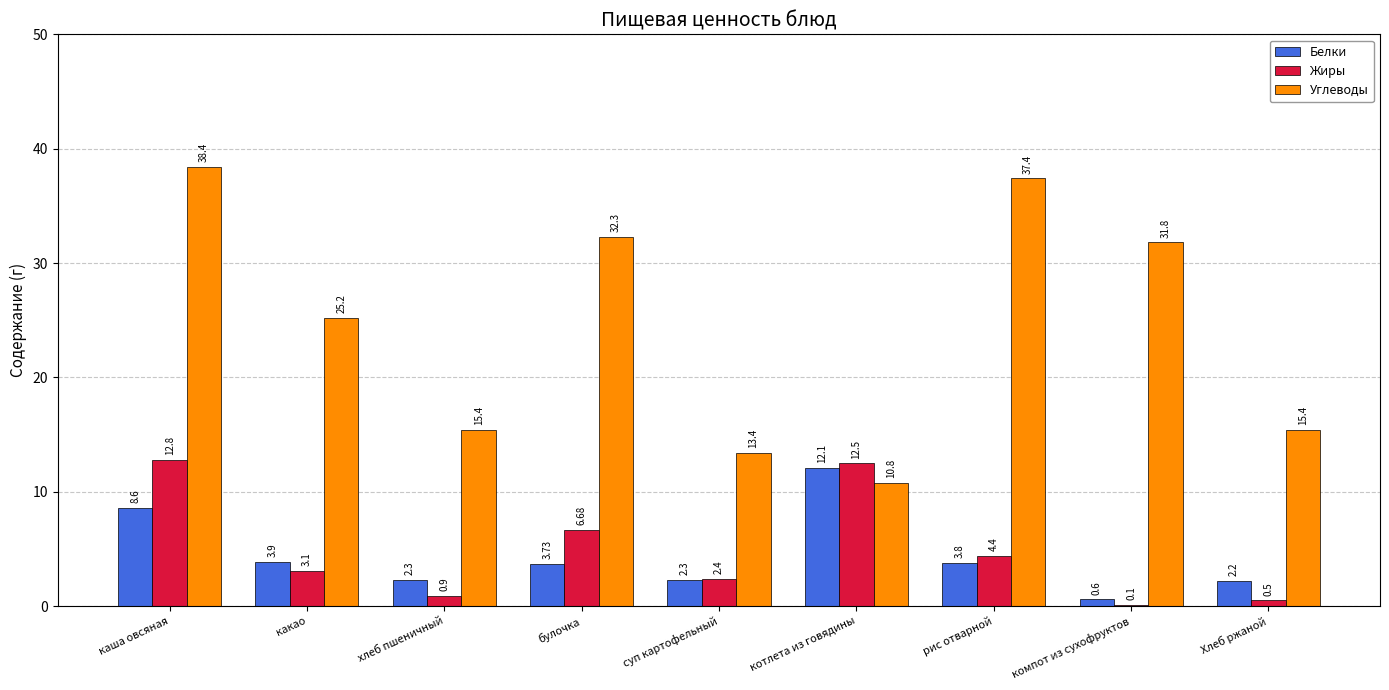

Which category has the highest value in the Углеводы series?

каша овсяная